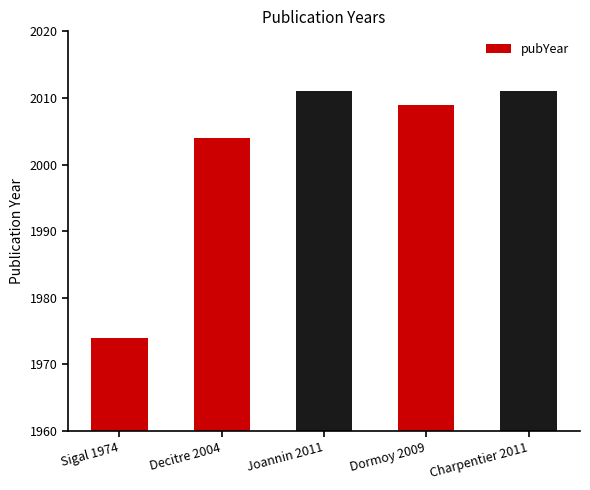

What is the greatest value displayed?

2011